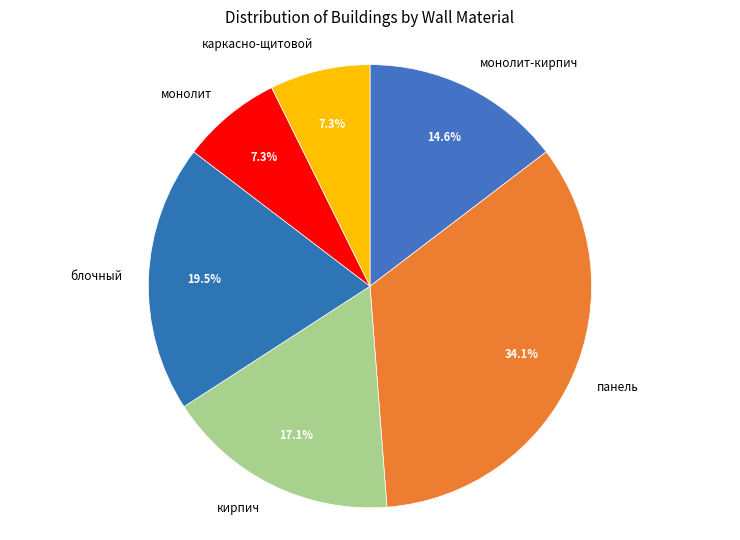

Approximately how many times larger is the value at монолит-кирпич compared to каркасно-щитовой?

2.0